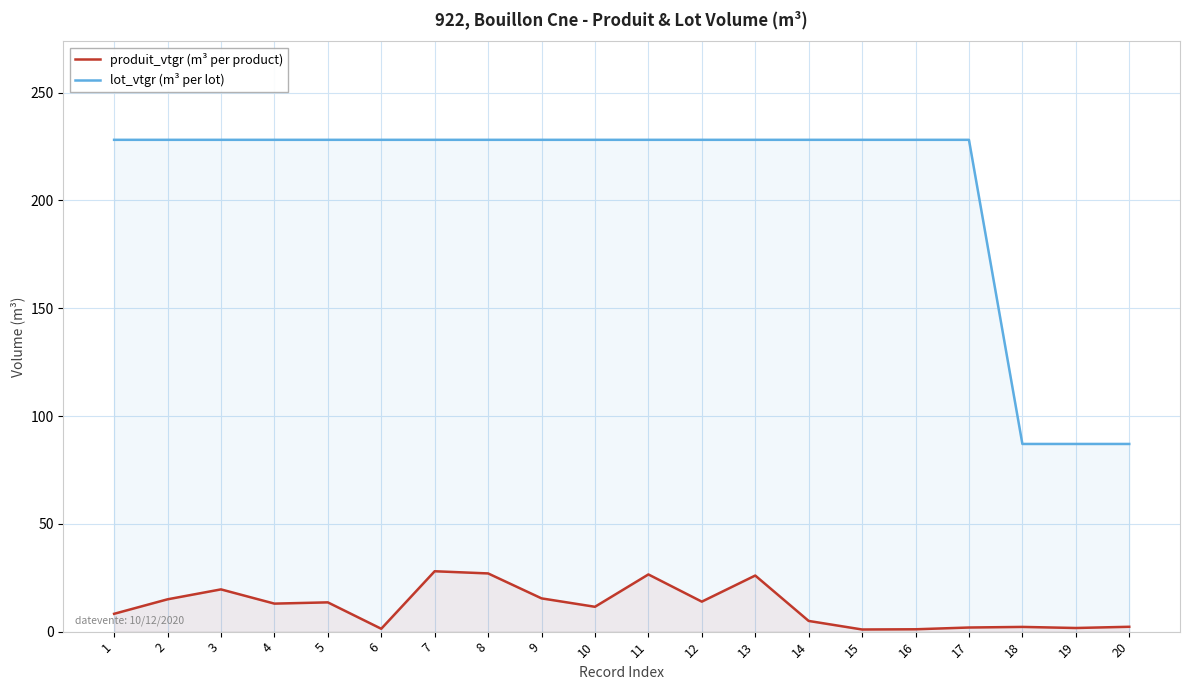

What is the difference between the produit_vtgr (m³ per product) values at 5 and 20?

11.3